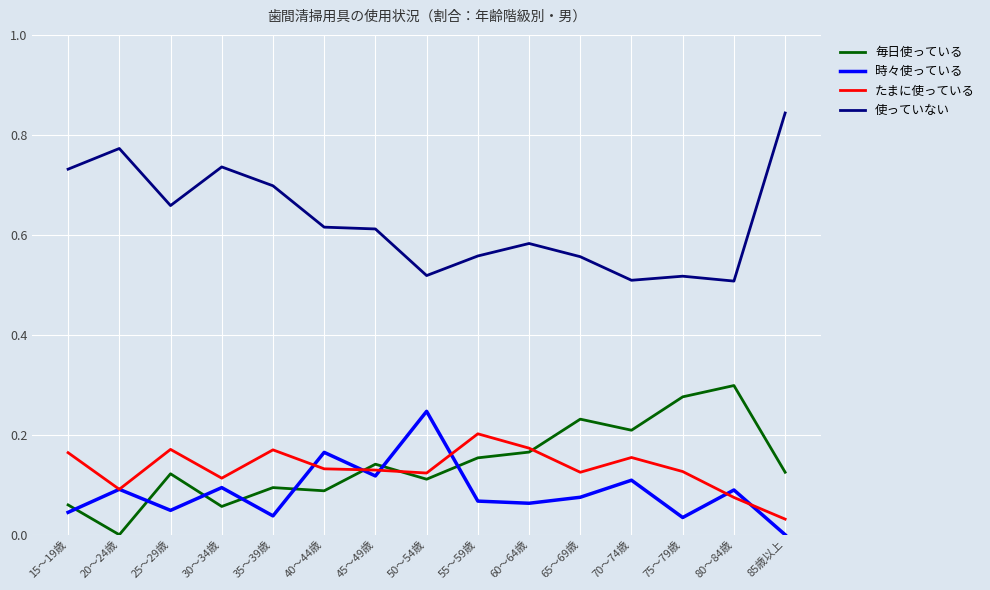

How many lines are shown in the chart?

4